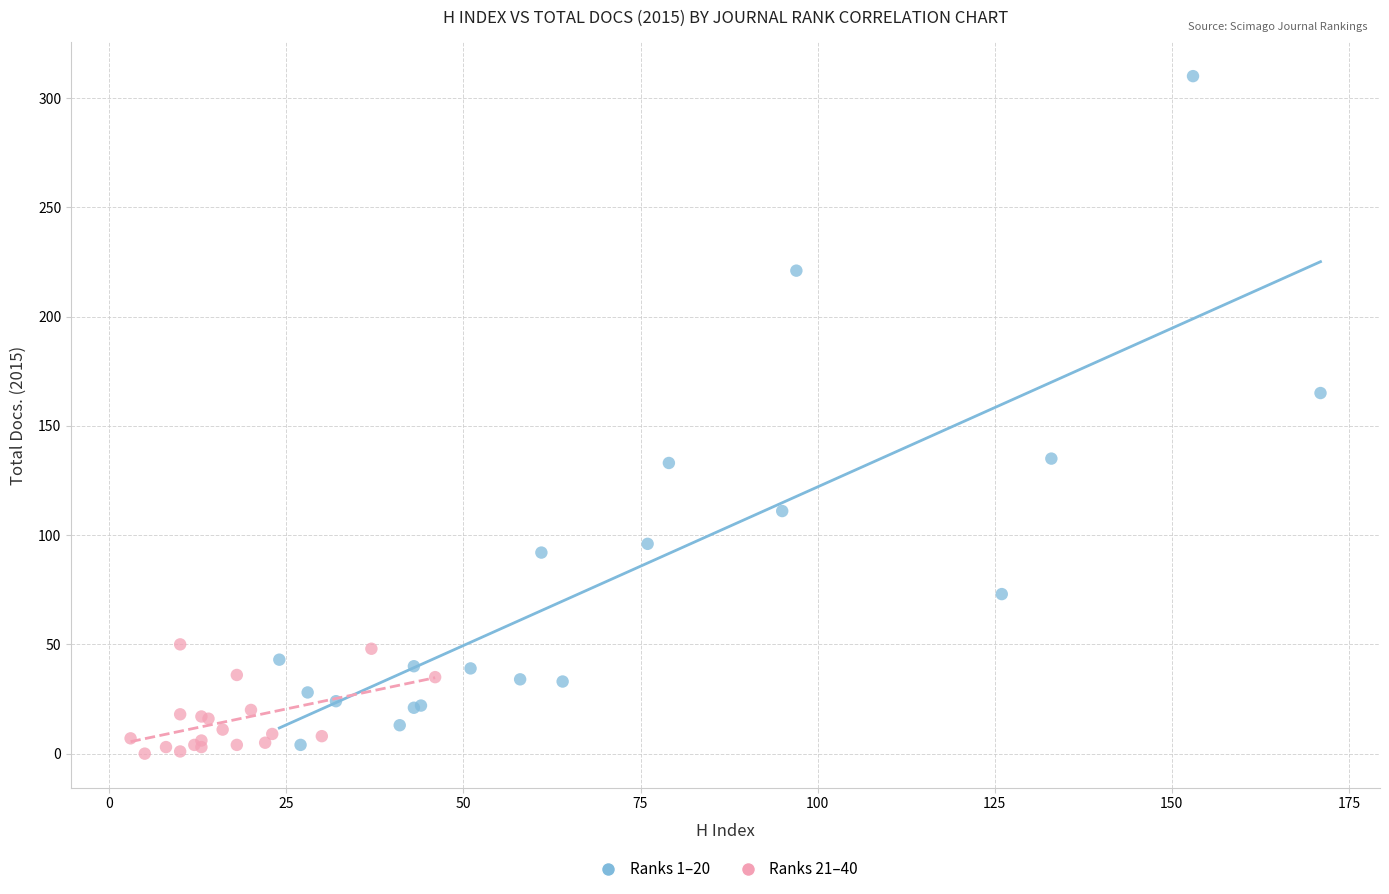

Which series reaches the maximum Y coordinate?

Ranks 1–20